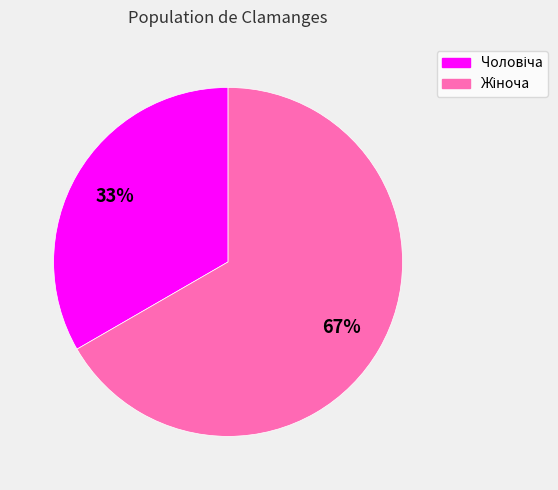

Is there any slice that represents more than half of the pie?

Yes